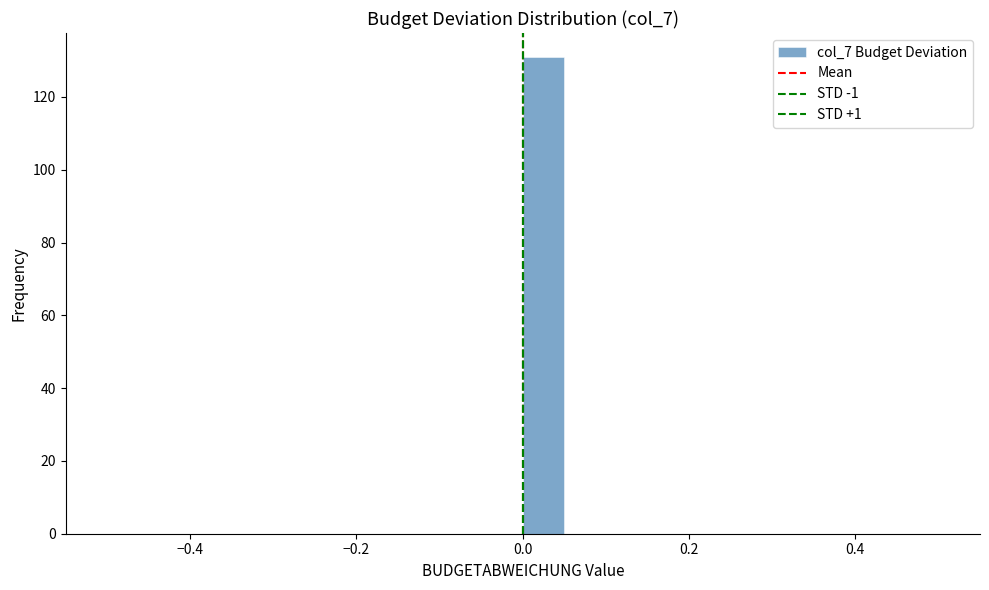

Read against the x-axis, roughly where is the centre of the tallest bar?

0.02